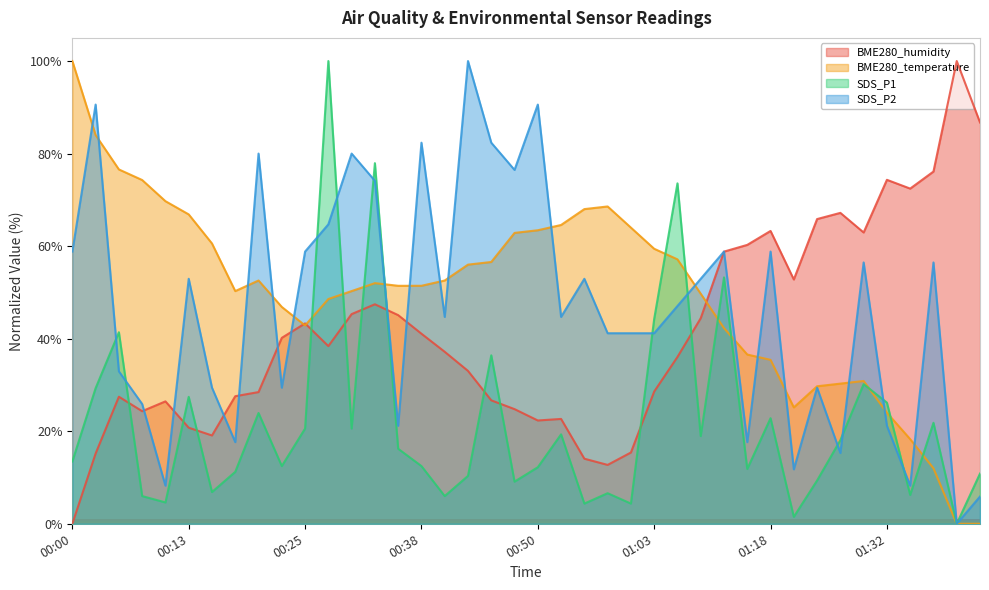

Is it true that BME280_temperature equals 0.0 at 01:39?

True